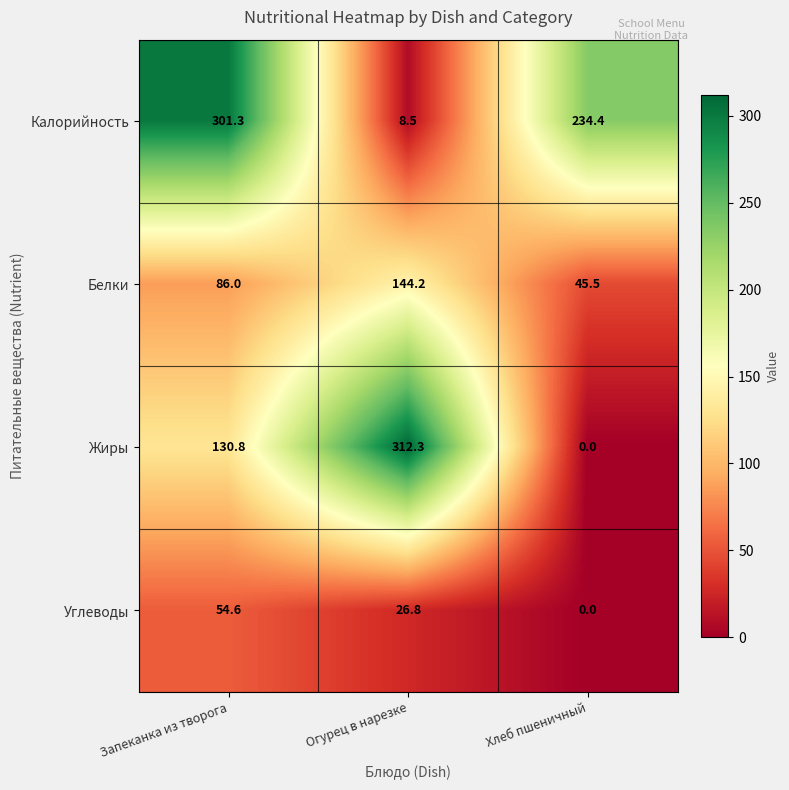

At which label is Углеводы closest to 27?

Огурец в нарезке